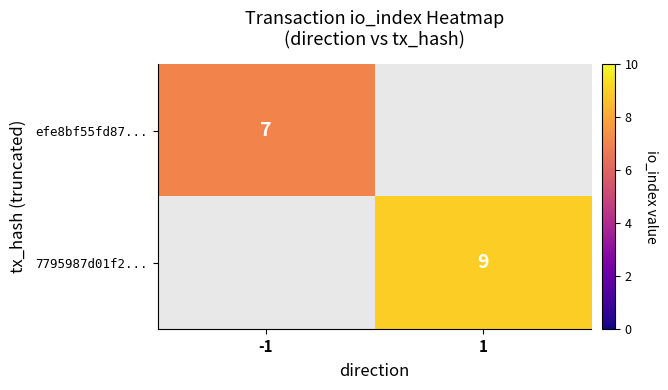

The value of efe8bf55fd87... at -1 is 7. True or false?

True